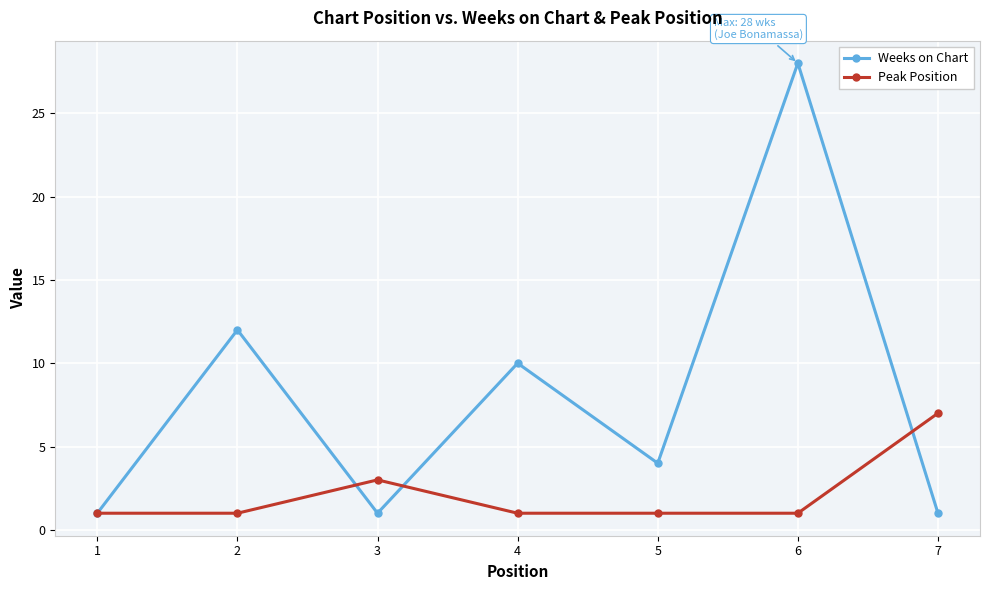

Which series has the widest spread of values?

Weeks on Chart